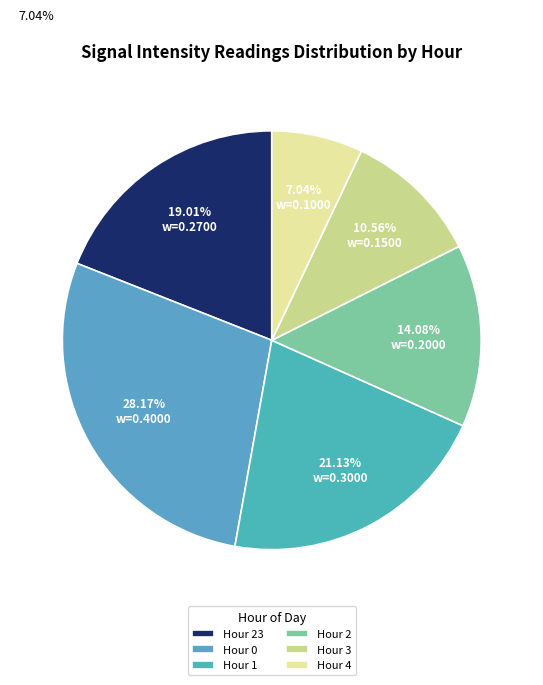

Is there any slice that represents more than half of the pie?

No